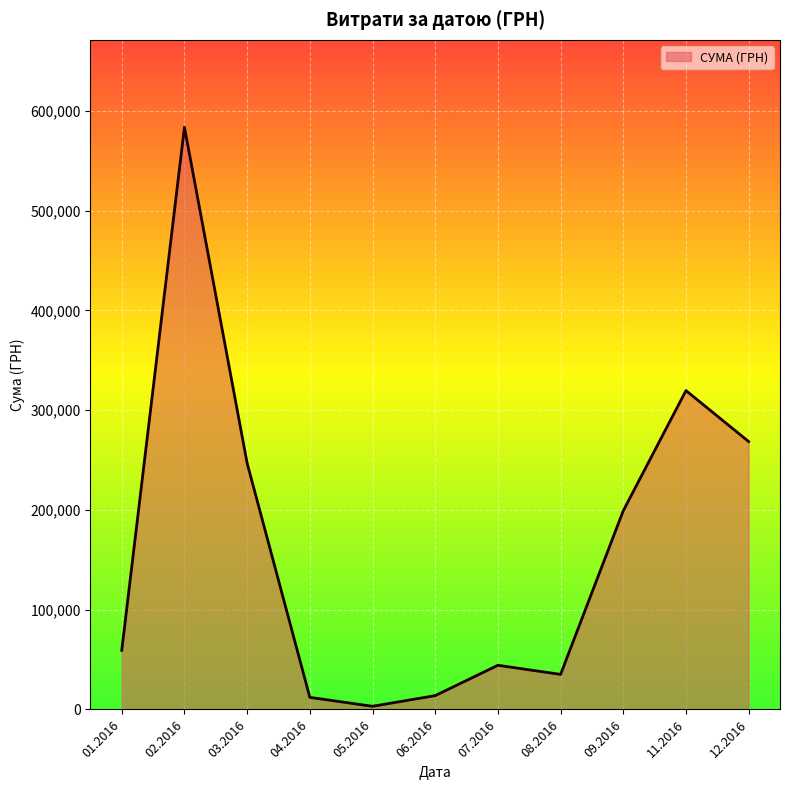

What is the difference between the maximum and minimum values?

580399.0